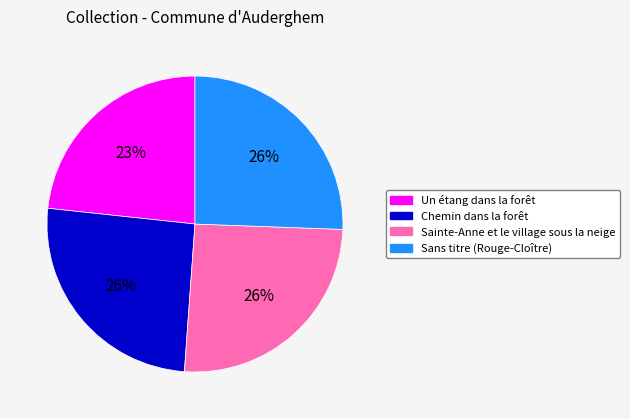

To the nearest percent, what portion does Sainte-Anne et le village sous la neige represent?

26%